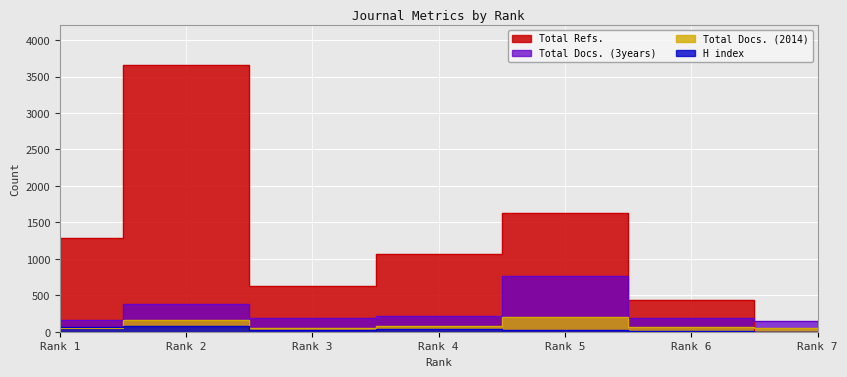

Rank the series at Rank 6 from highest to lowest value.

Total Refs., Total Docs. (3years), Total Docs. (2014), H index